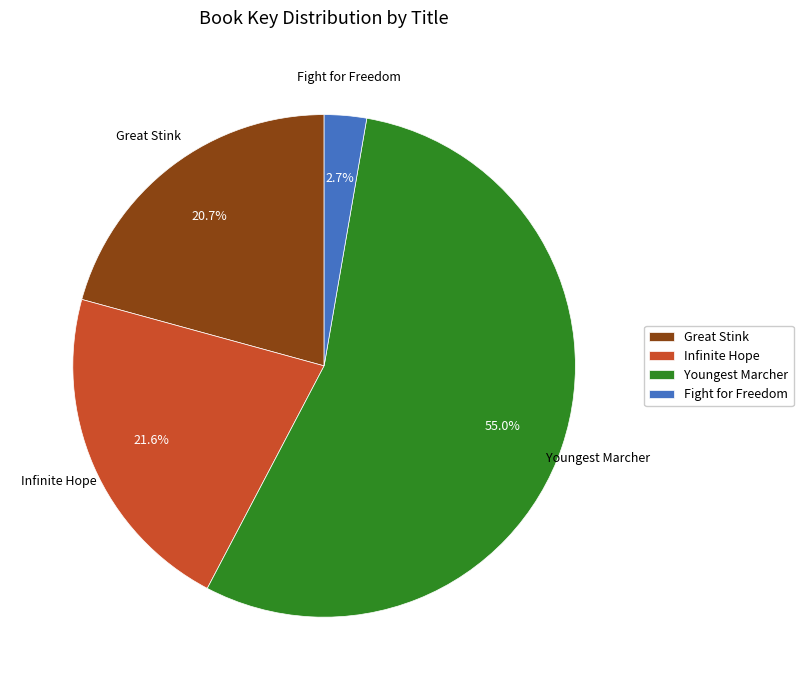

To the nearest percent, what portion does Infinite Hope represent?

22%